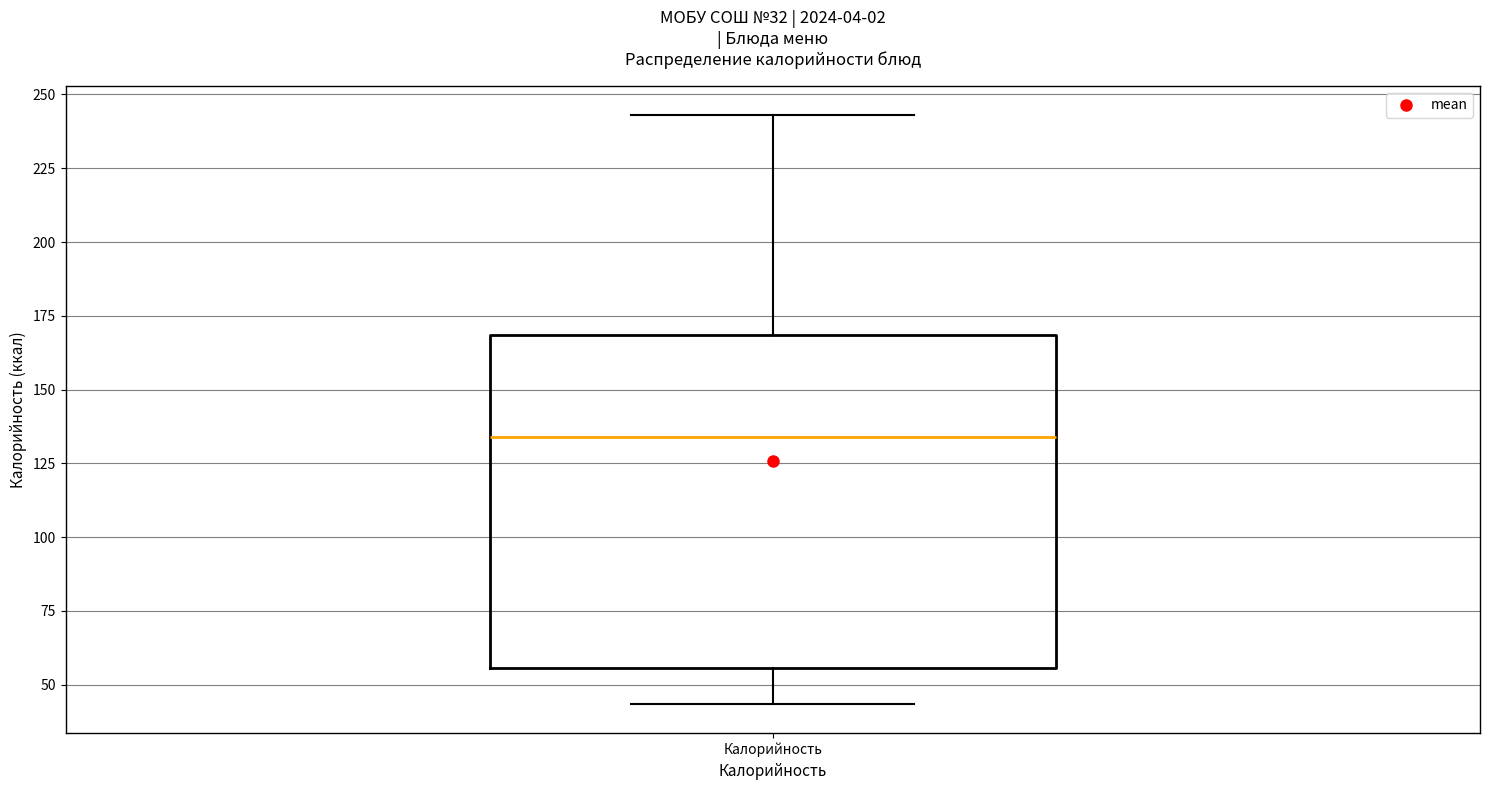

Where is the upper edge of the box for Калорийность on the y-axis? The values are not printed on the chart, so give them approximately, as read against the axis.

170